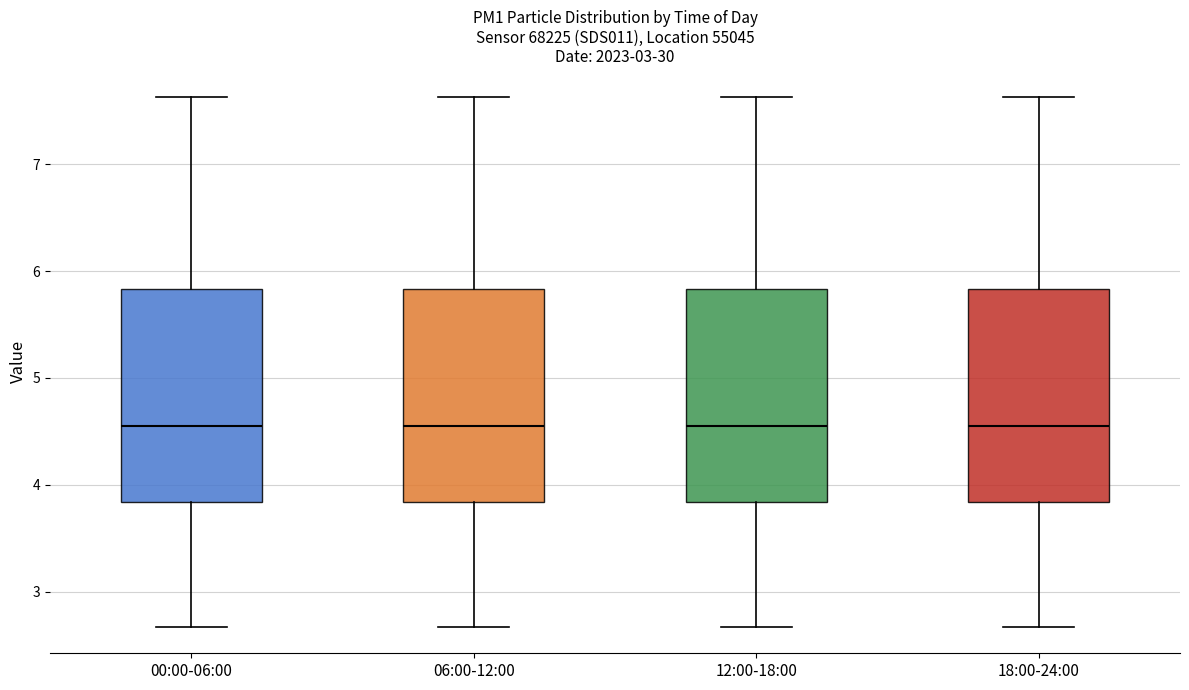

Where does the median line of the box for 18:00-24:00 sit on the y-axis? The values are not printed on the chart, so give them approximately, as read against the axis.

4.6